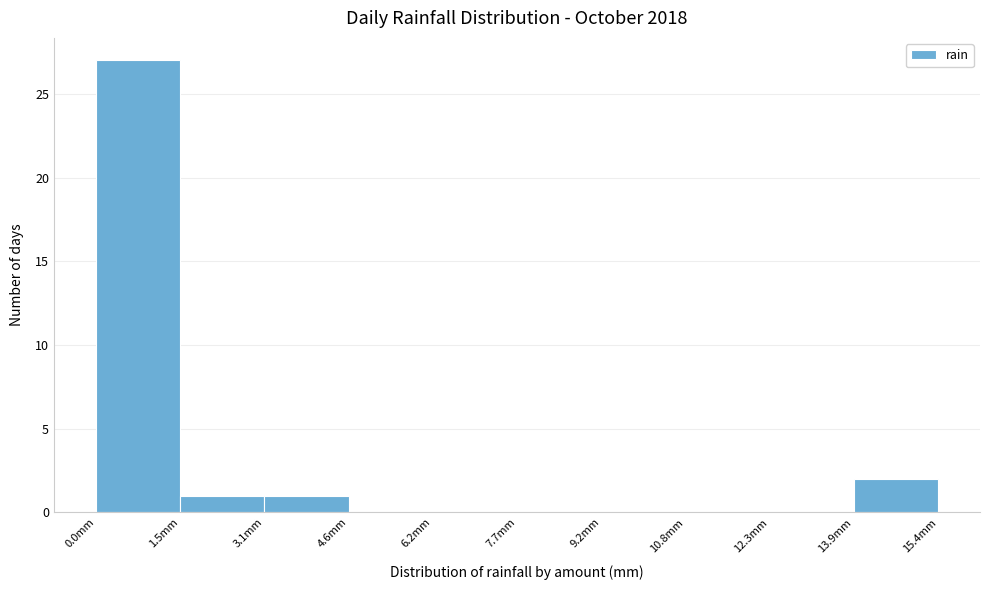

Reading left to right, transcribe this chart: for each bar, give the range it covers on the x-axis and its height. Neither the bar edges nor the heights are printed on the chart, so give them approximately, as read against the axes.

0.00 to 1.54: 27
1.54 to 3.08: 1
3.08 to 4.62: 1
4.62 to 6.16: 0
6.16 to 7.70: 0
7.70 to 9.24: 0
9.24 to 10.78: 0
10.78 to 12.32: 0
12.32 to 13.86: 0
13.86 to 15.40: 2